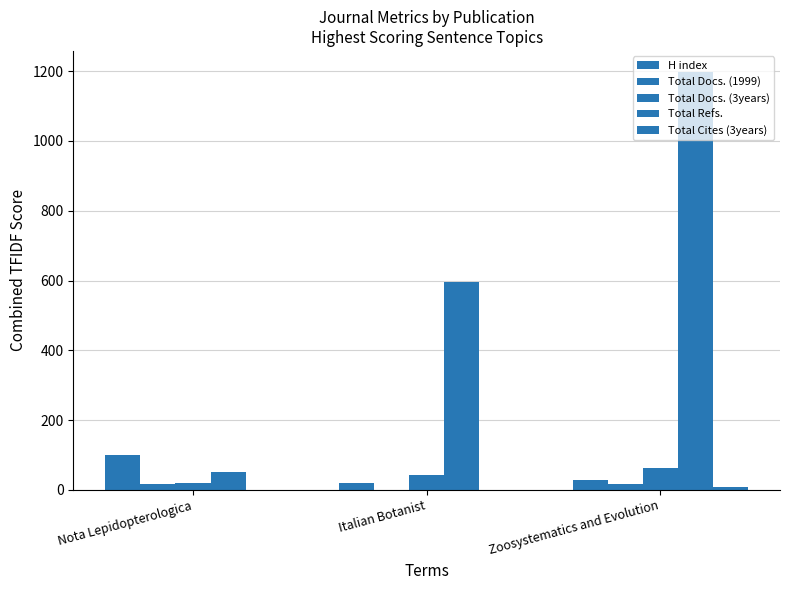

Is it true that H index equals 50 at Nota Lepidopterologica?

False